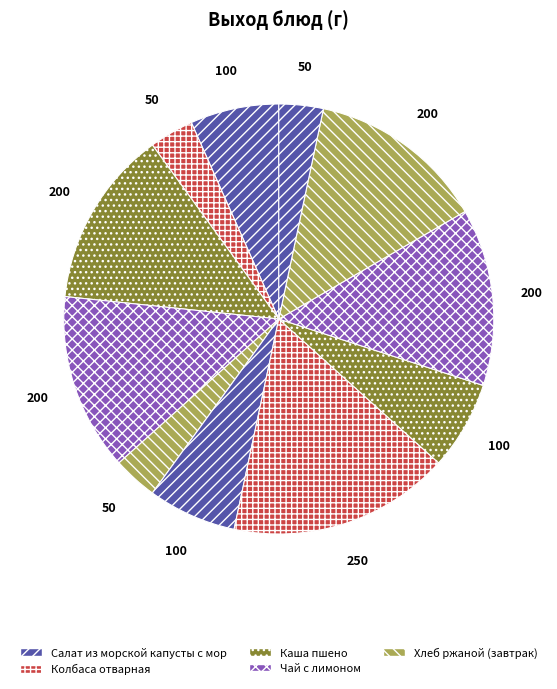

Count the number of slices in the pie.

11